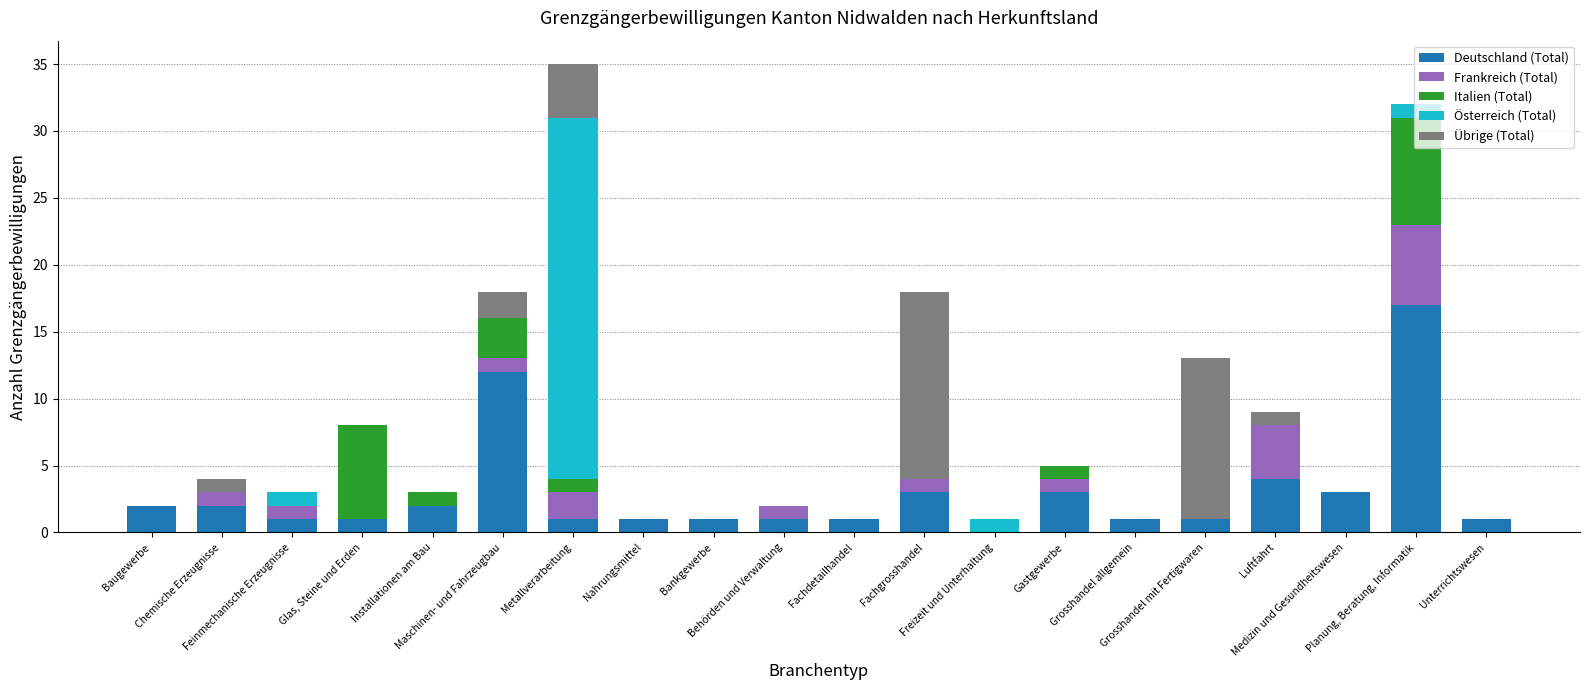

Count the number of categories in the chart.

20